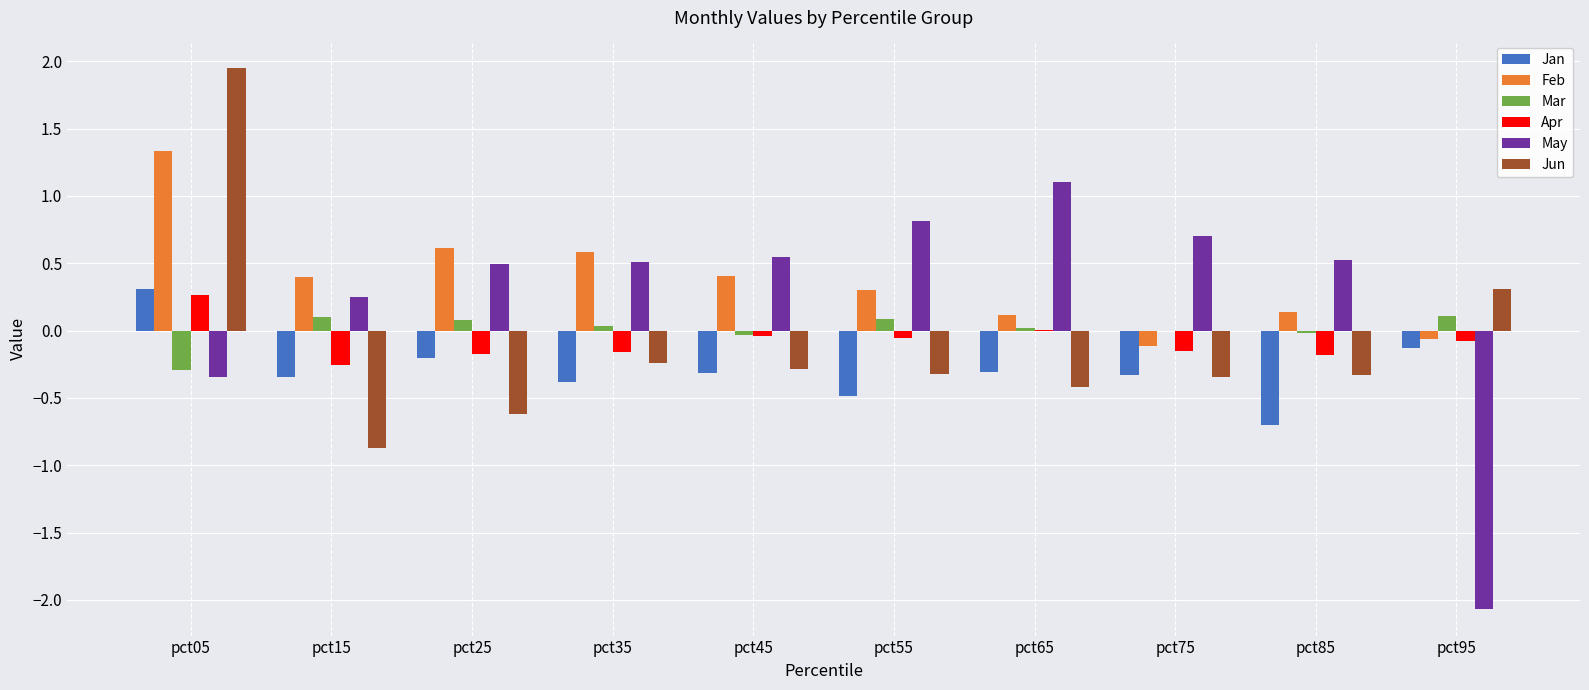

Which label corresponds to the largest value in the chart?

pct05